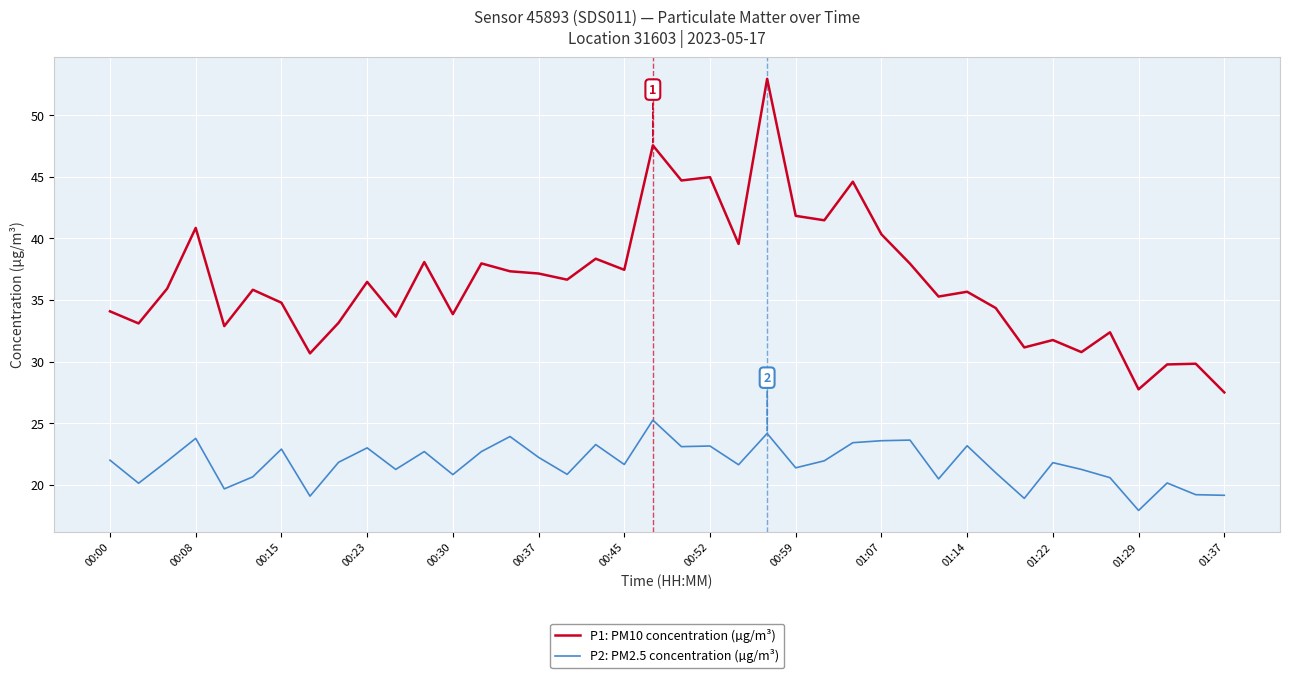

Which series has the largest total across all categories?

P1: PM10 concentration (µg/m³)